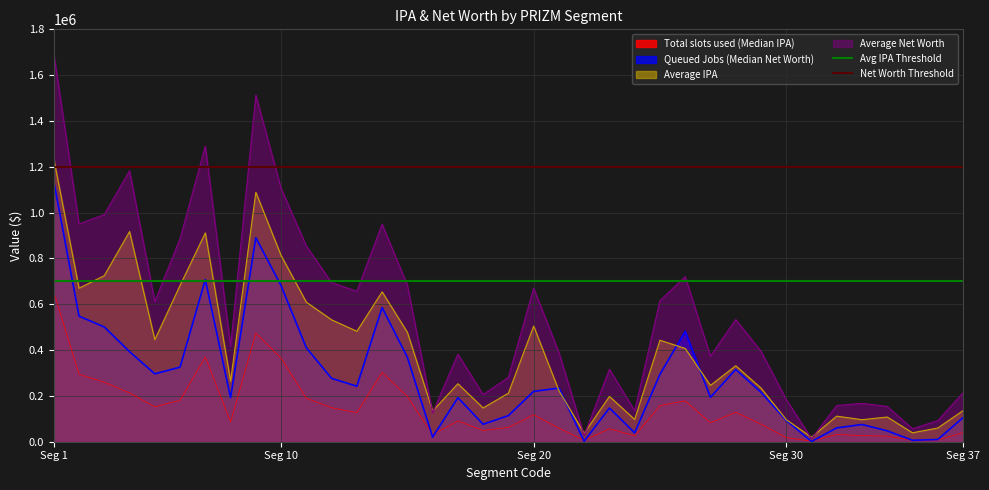

What is the maximum value for Average IPA?

1234910